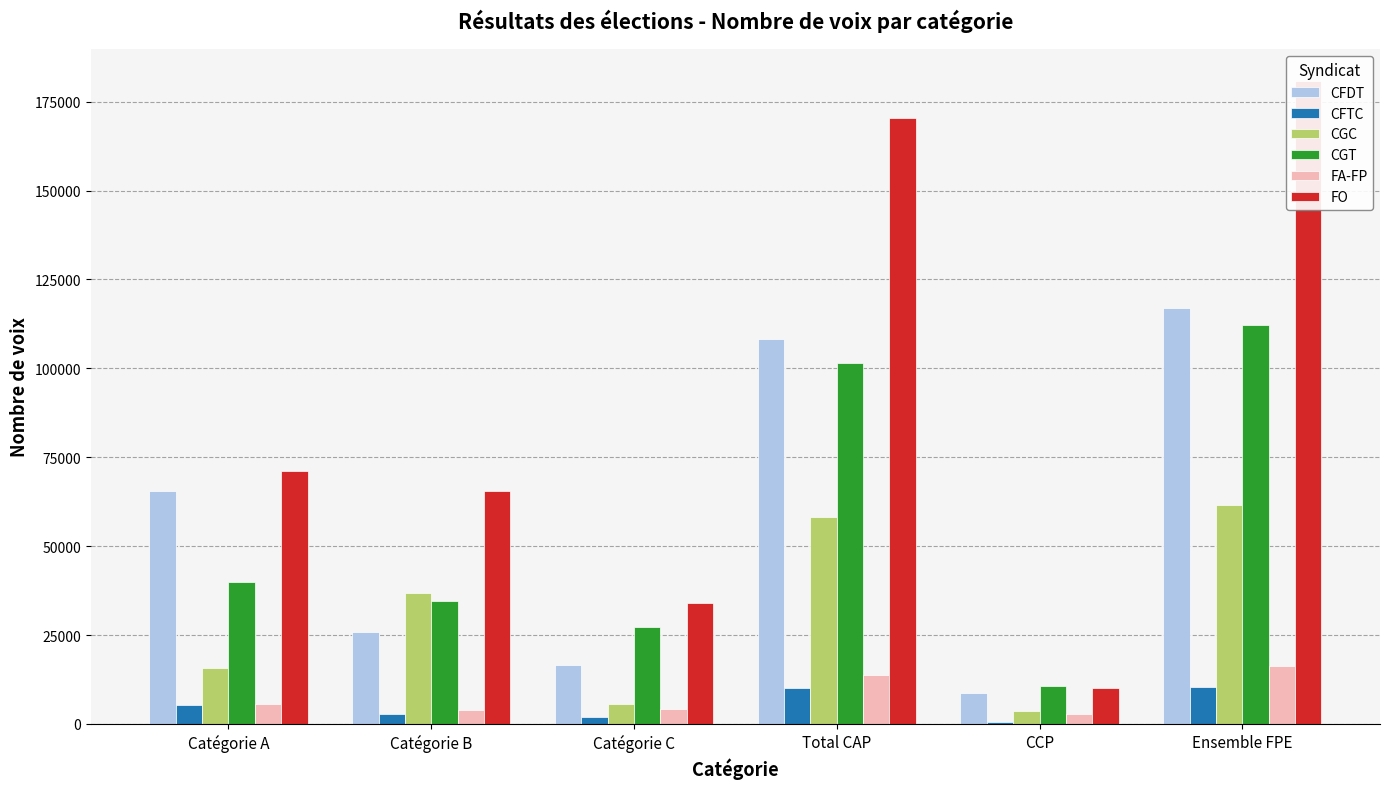

Are the bars grouped side by side (vs. stacked)?

Yes